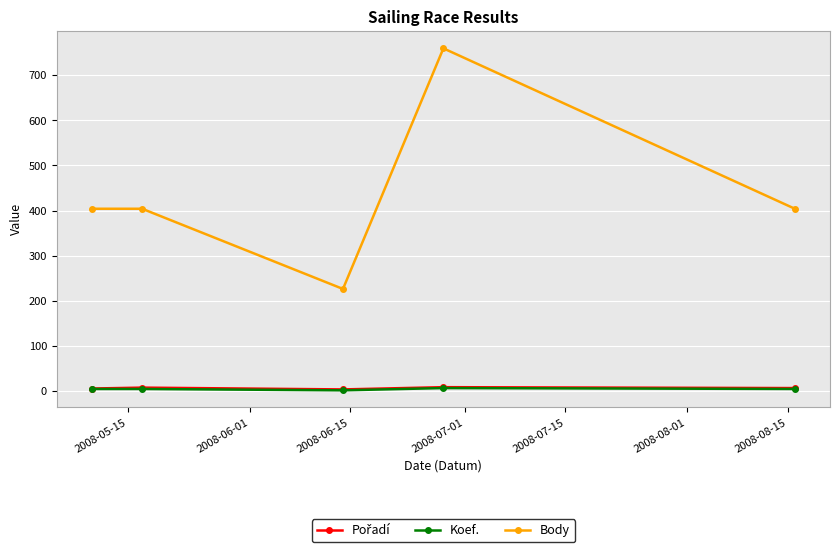

Count the number of categories in the chart.

5